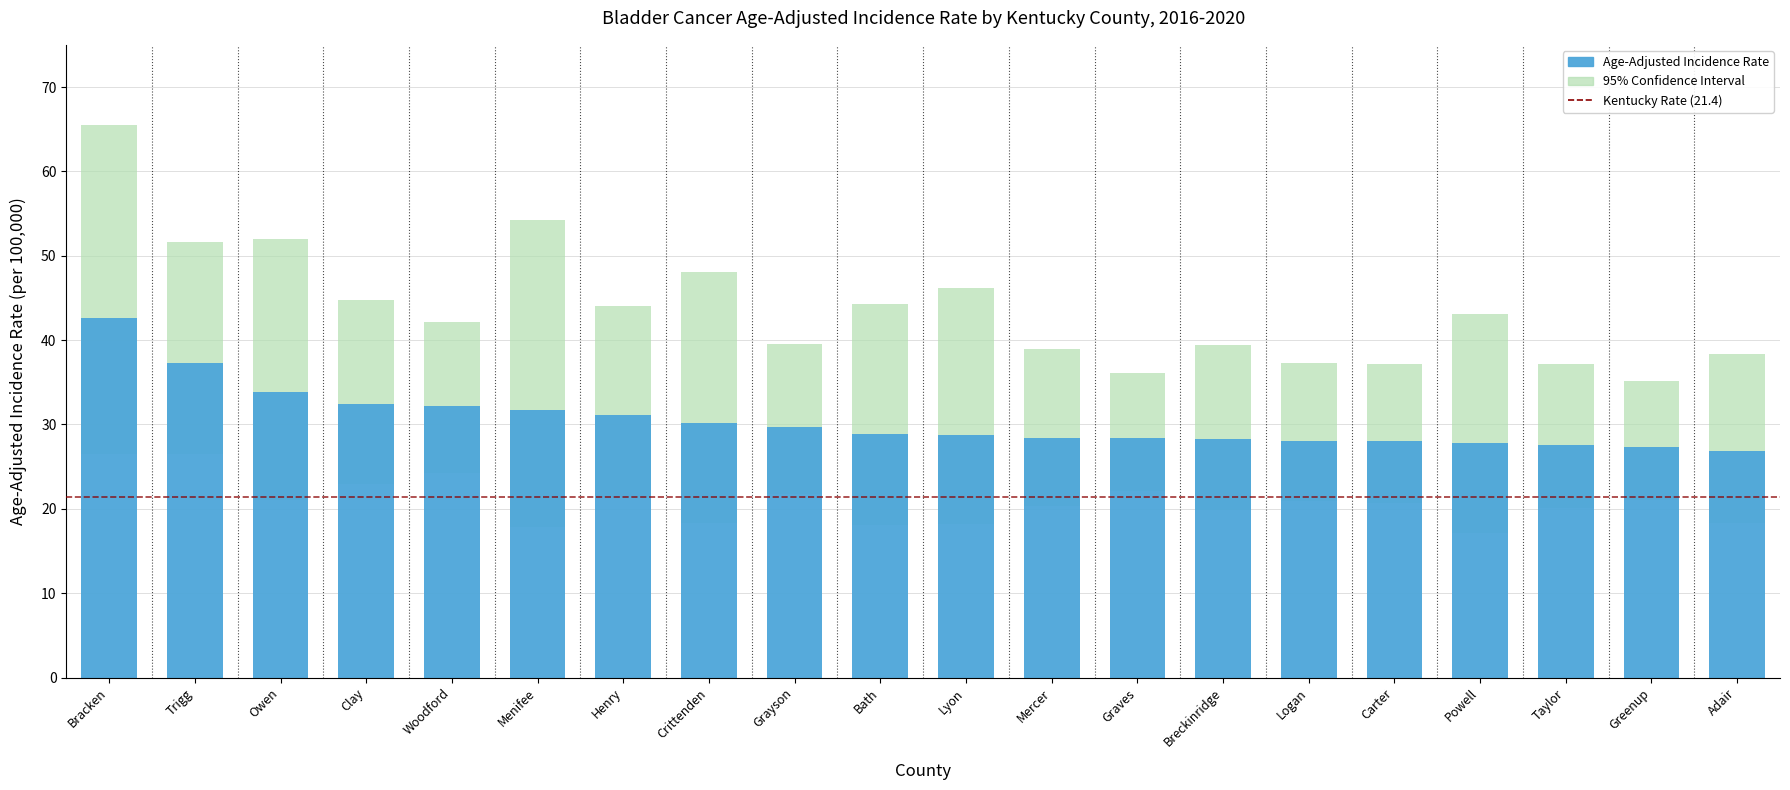

Which series changed the most between Grayson and Graves?

Upper 95% CI